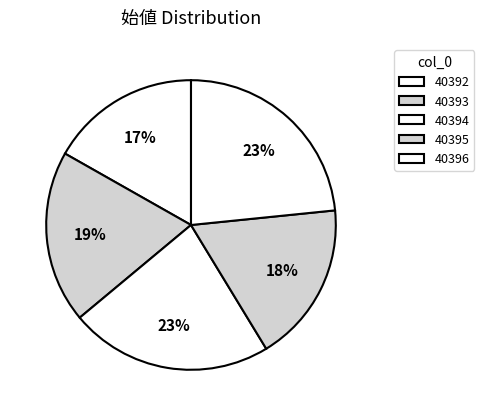

Which category has the smallest portion of the pie?

40392